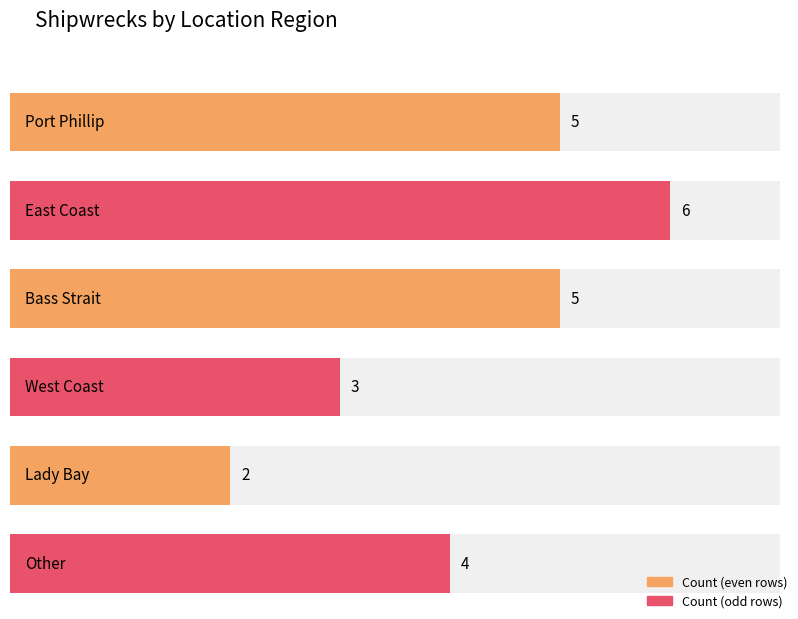

What is the maximum value shown in the chart?

6